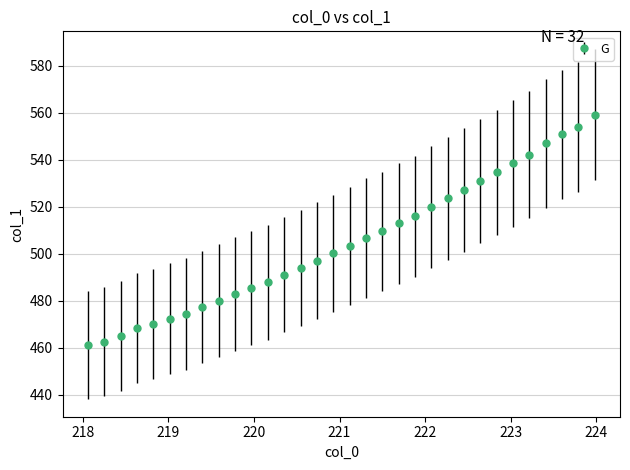

What is the sum of all values?

16146.1